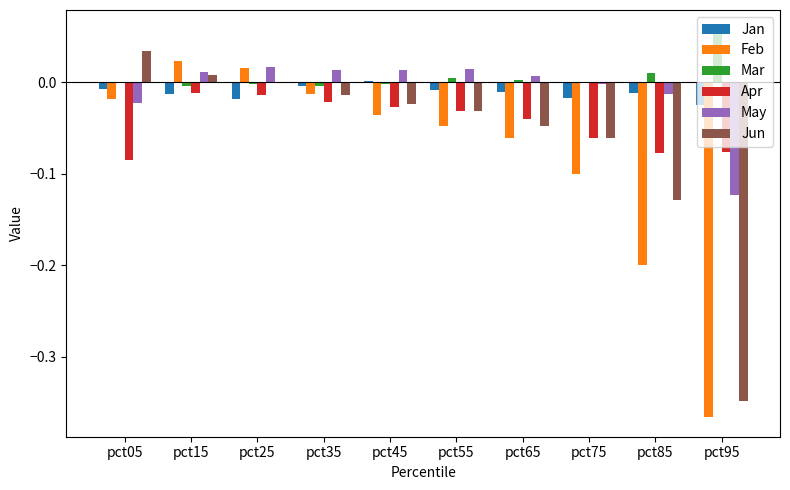

Which series changed the most between pct65 and pct95?

Feb